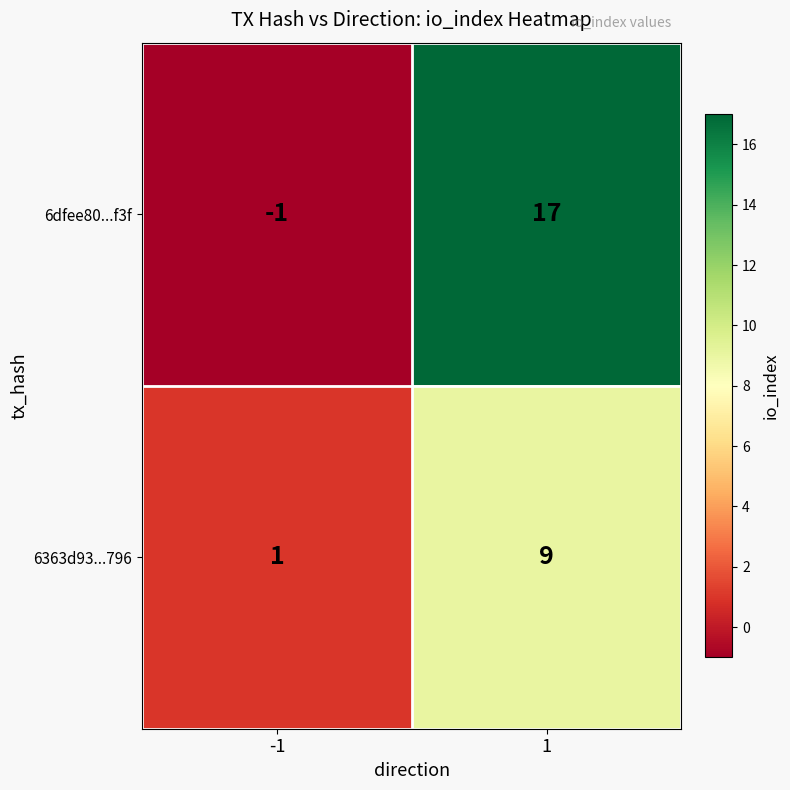

How many distinct data groups are displayed?

2